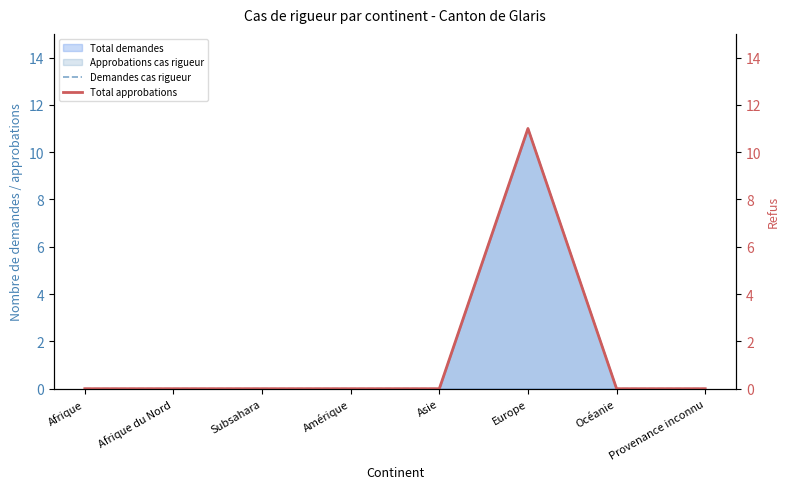

The value of Demandes cas rigueur at Afrique du Nord is 4. True or false?

False